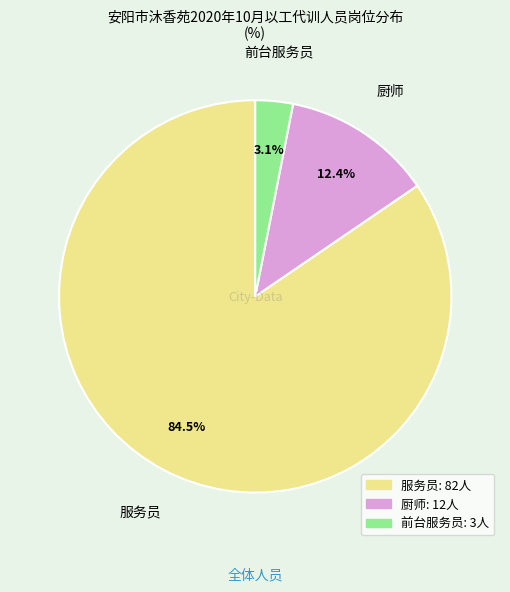

Combined, what portion of the pie is 前台服务员 and 服务员?

87.6%